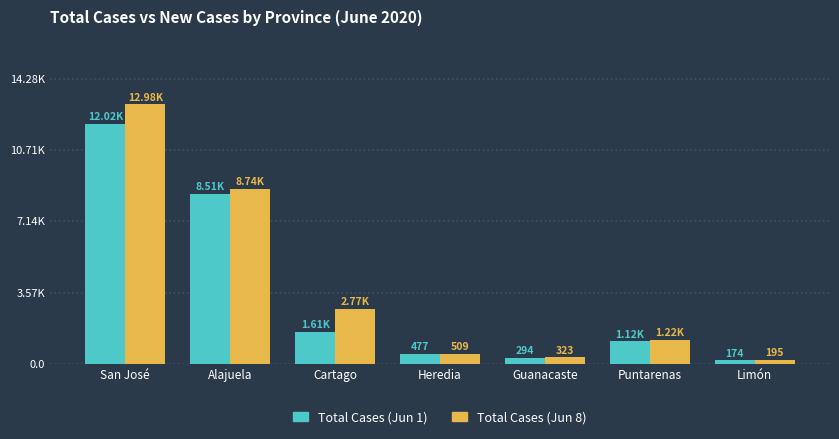

Rank the series by their average value, from lowest to highest.

Total Cases (Jun 1), Total Cases (Jun 8)